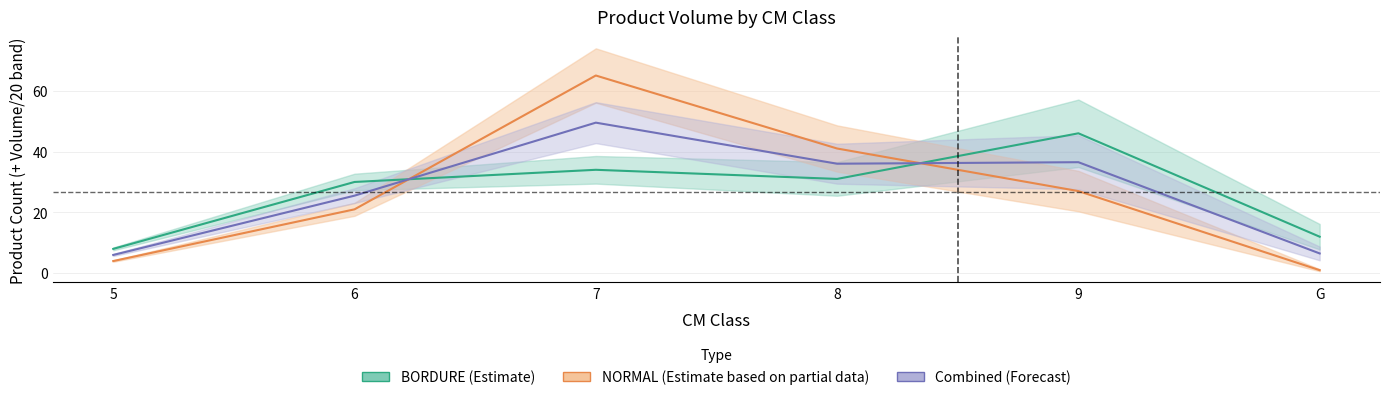

What value does the NORMAL (Estimate based on partial data) series have at 9?

27.0